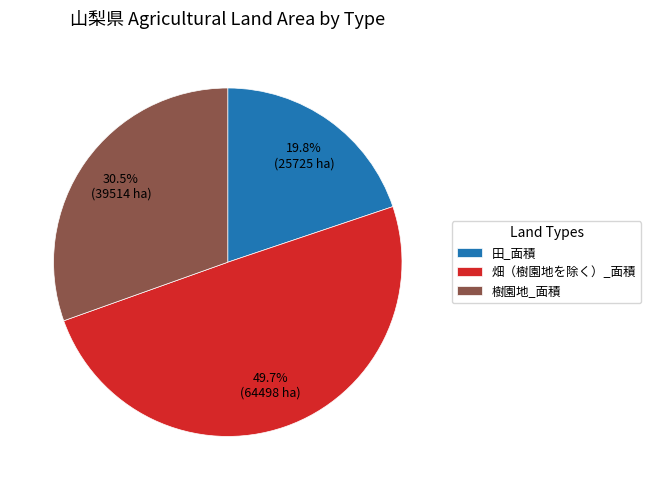

Does 樹園地_面積 represent more than half of the total?

No